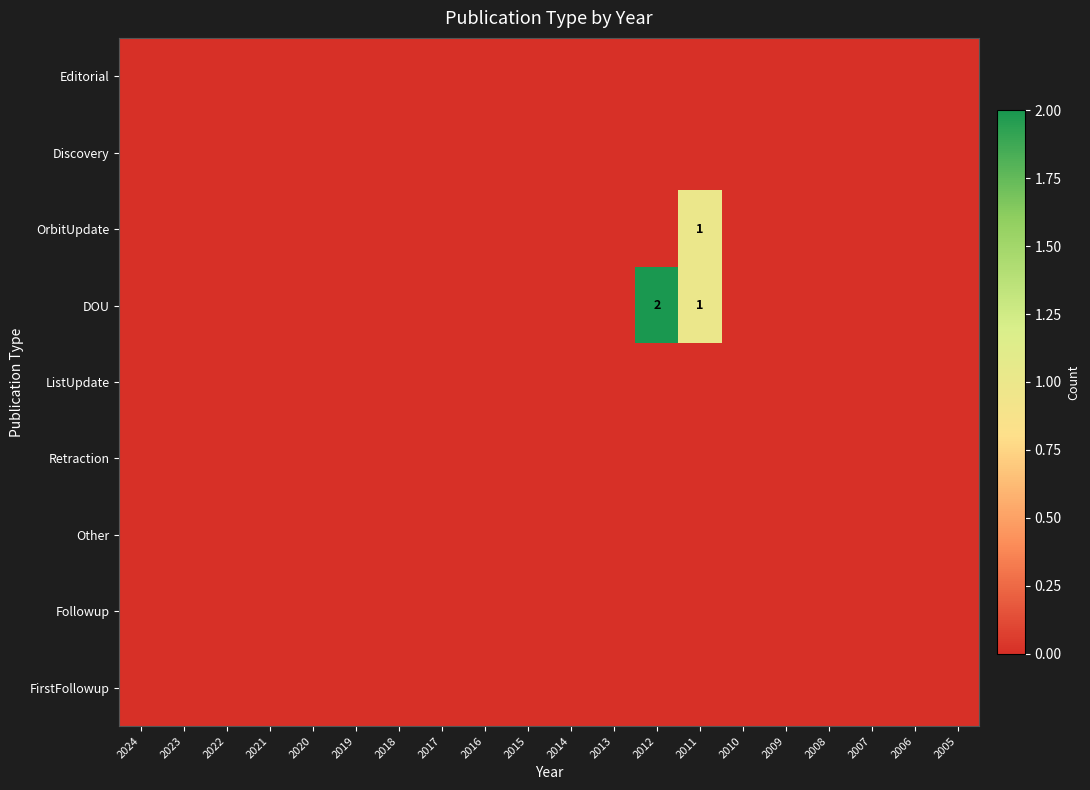

How many categories are shown in the chart?

20